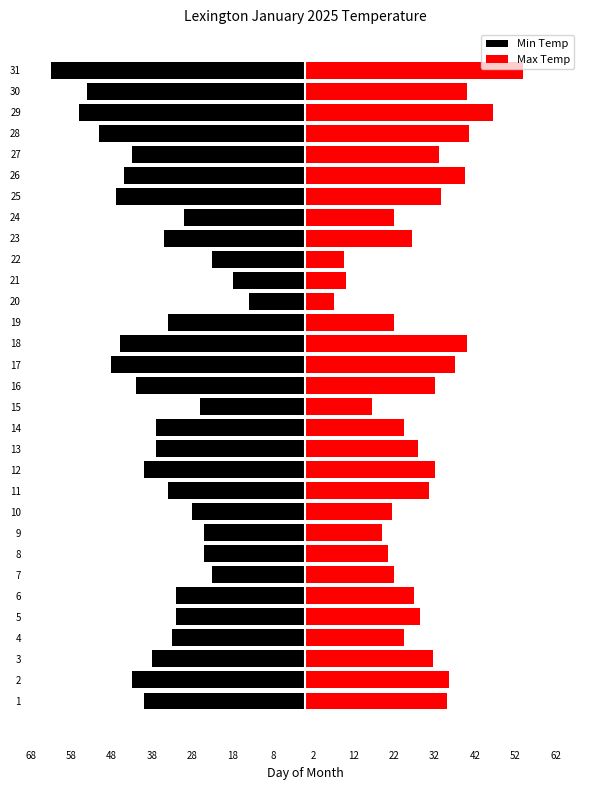

What is the value of the Max Temp bar at the 13th from the left?

28.0